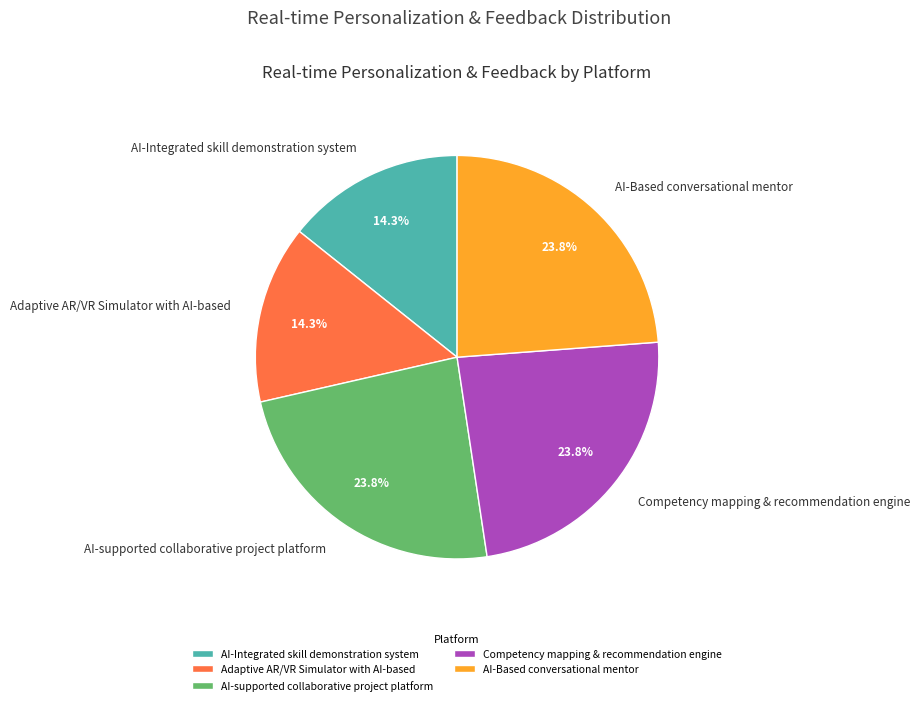

How many slices are in this pie chart?

5